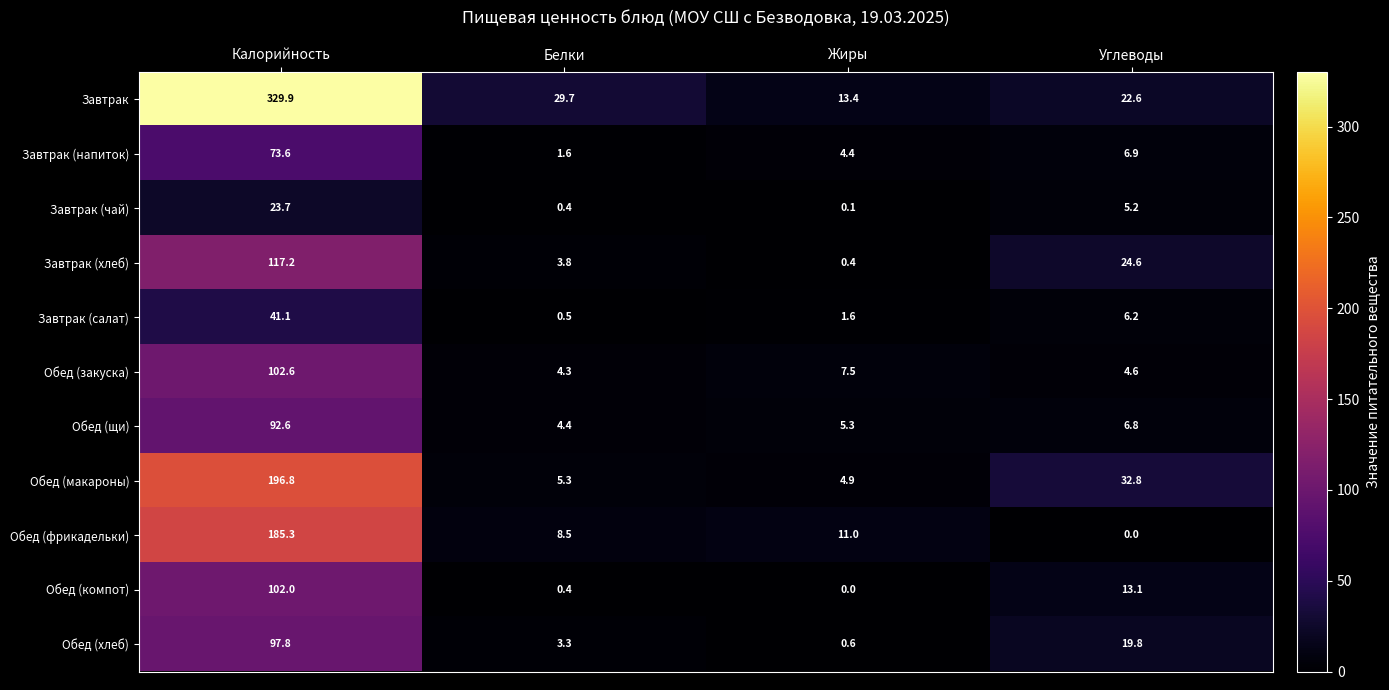

What is the total value across all series at Калорийность?

1362.6